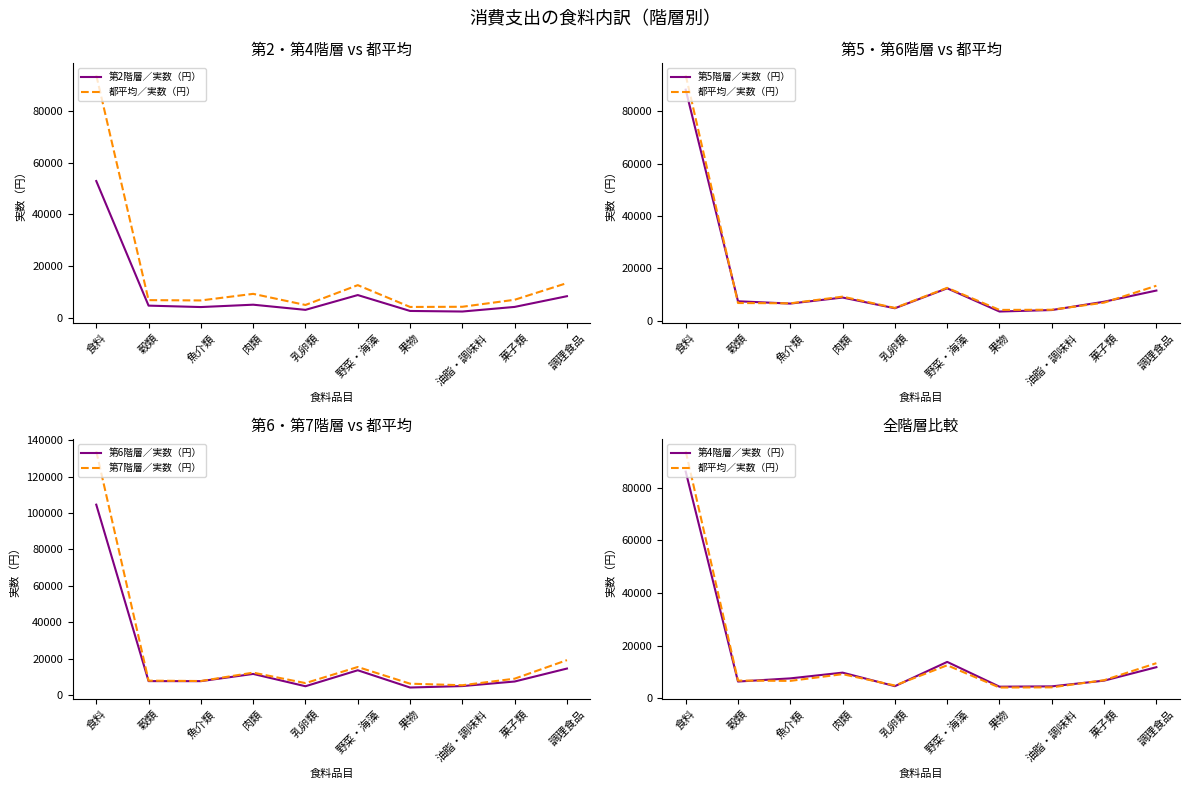

What is the average value of the 都平均／実数（円） series?

16247